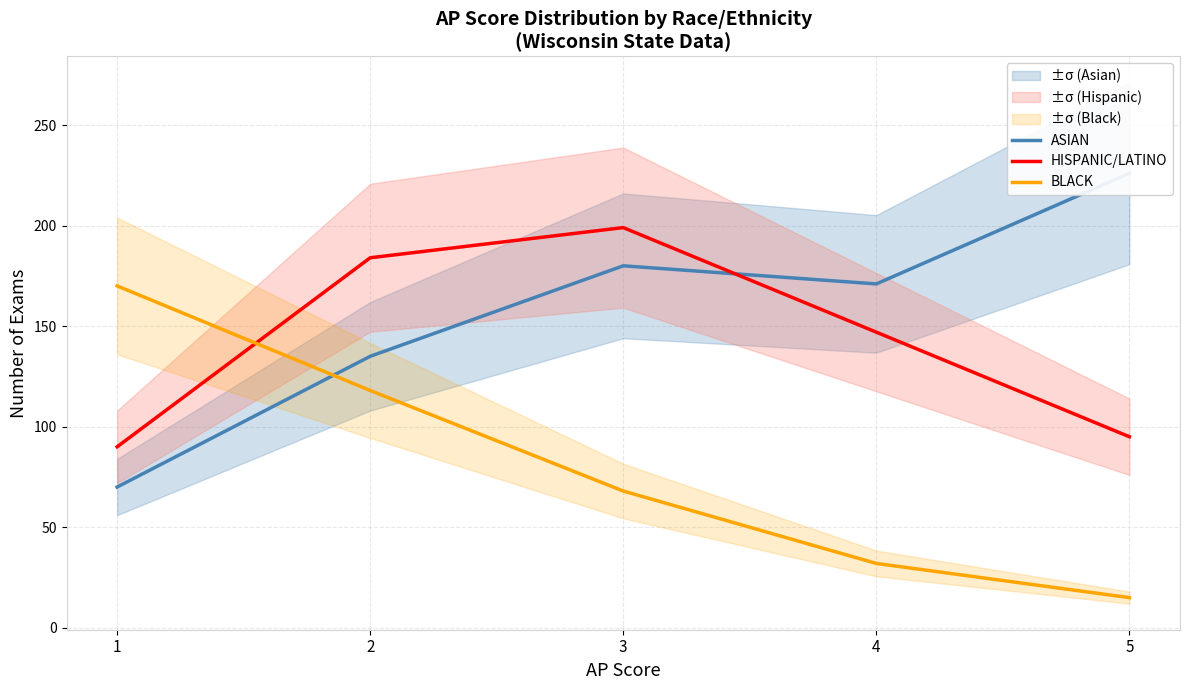

Which series ends up on top after the final intersection of BLACK and ASIAN?

ASIAN